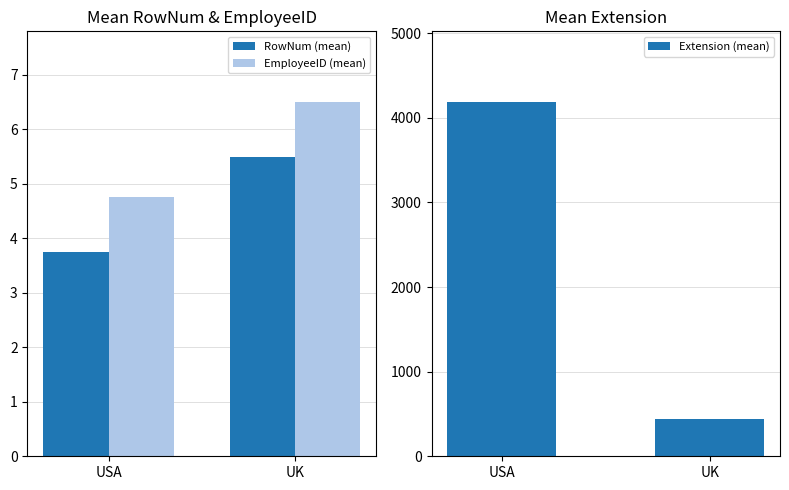

What is the difference between the maximum and minimum values in the EmployeeID (mean) series?

1.8